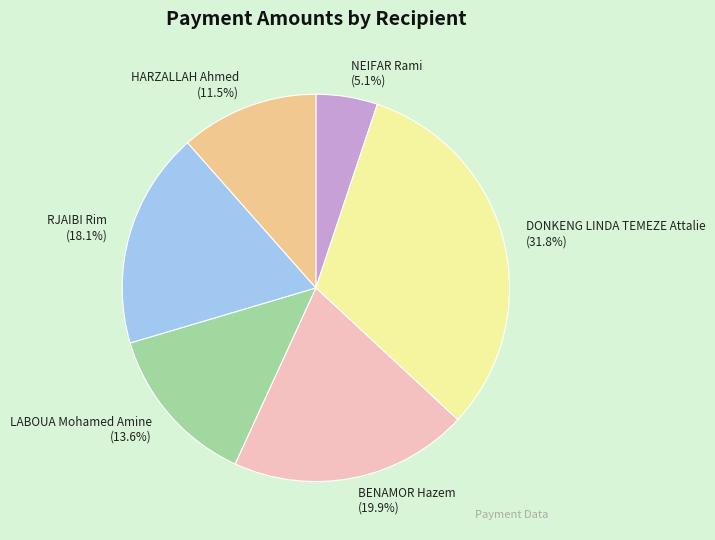

Count the number of slices in the pie.

6